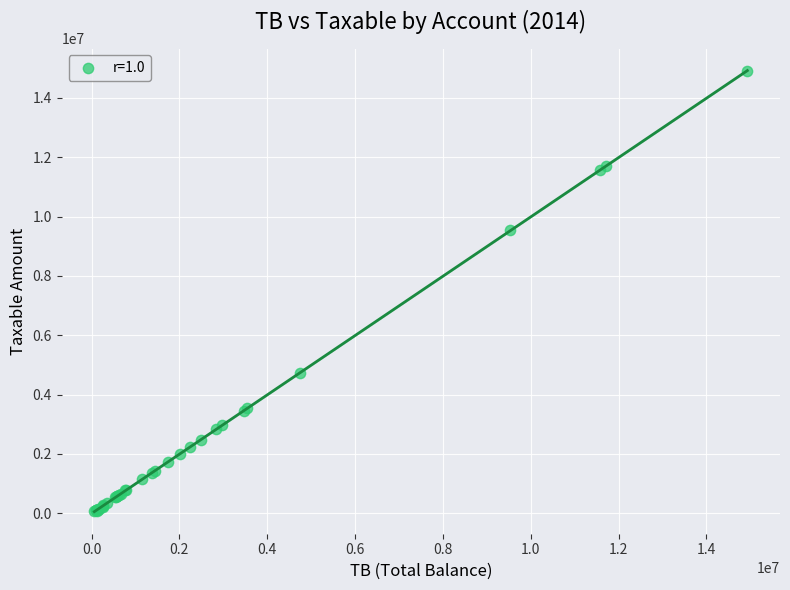

What Y value in the scatter plot is closest to 7474794?

9536057.6